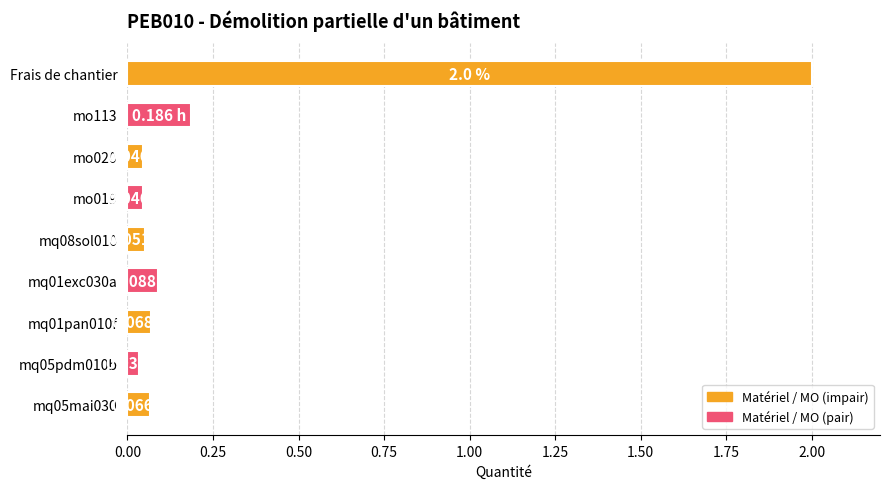

What is the change in value from mq01pan010f to Frais de chantier?

+1.9